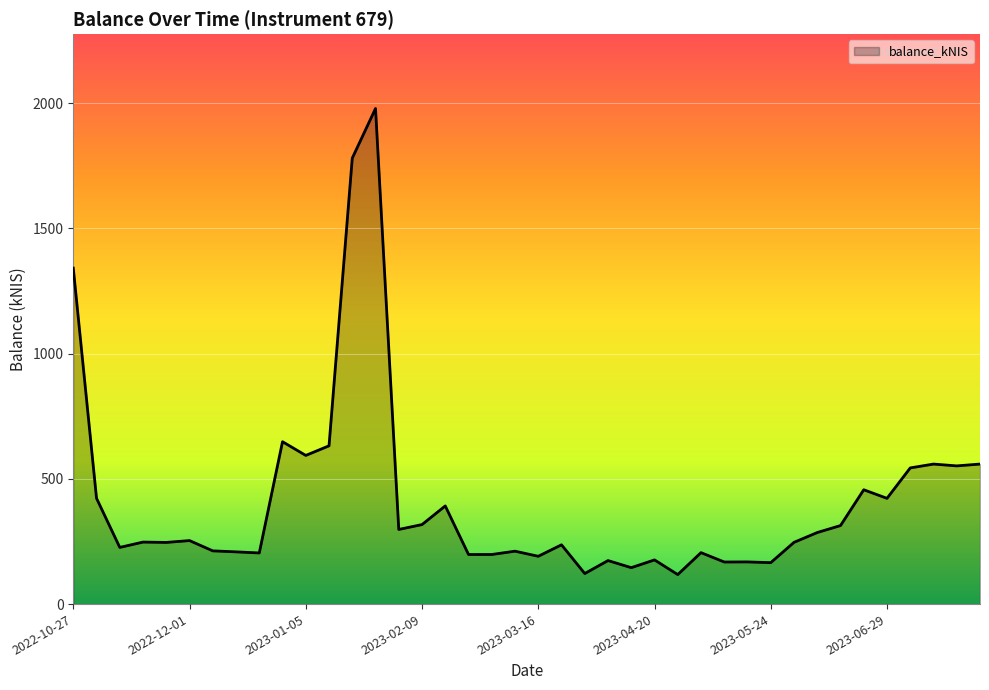

What is the minimum value shown in the chart?

117.8